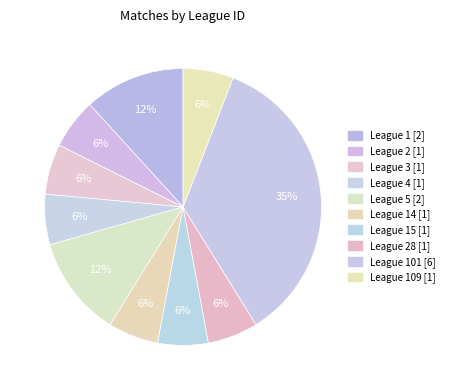

How many slices are in this pie chart?

10